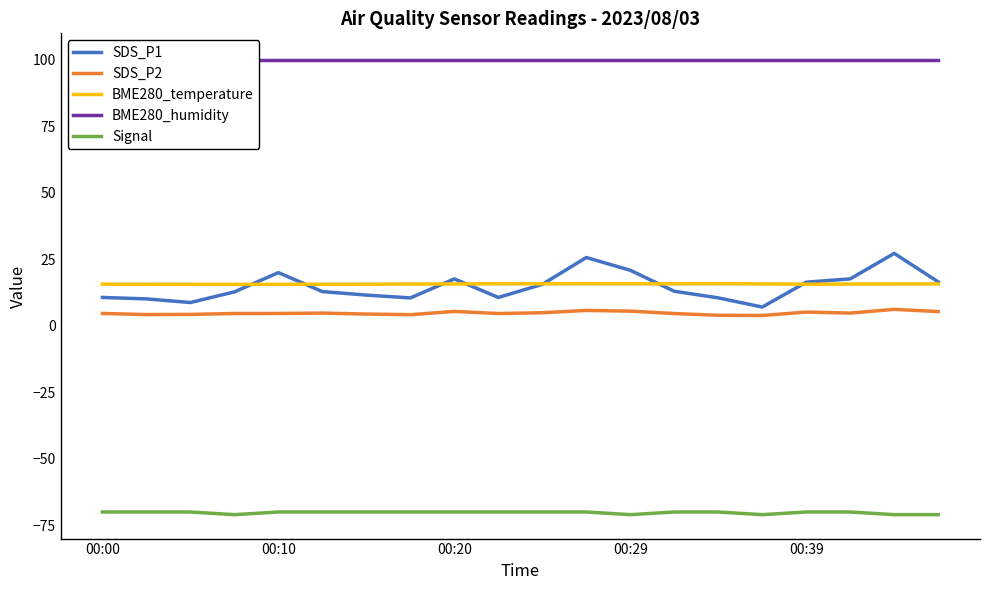

Between 5 and 11, which series saw the biggest shift?

SDS_P1